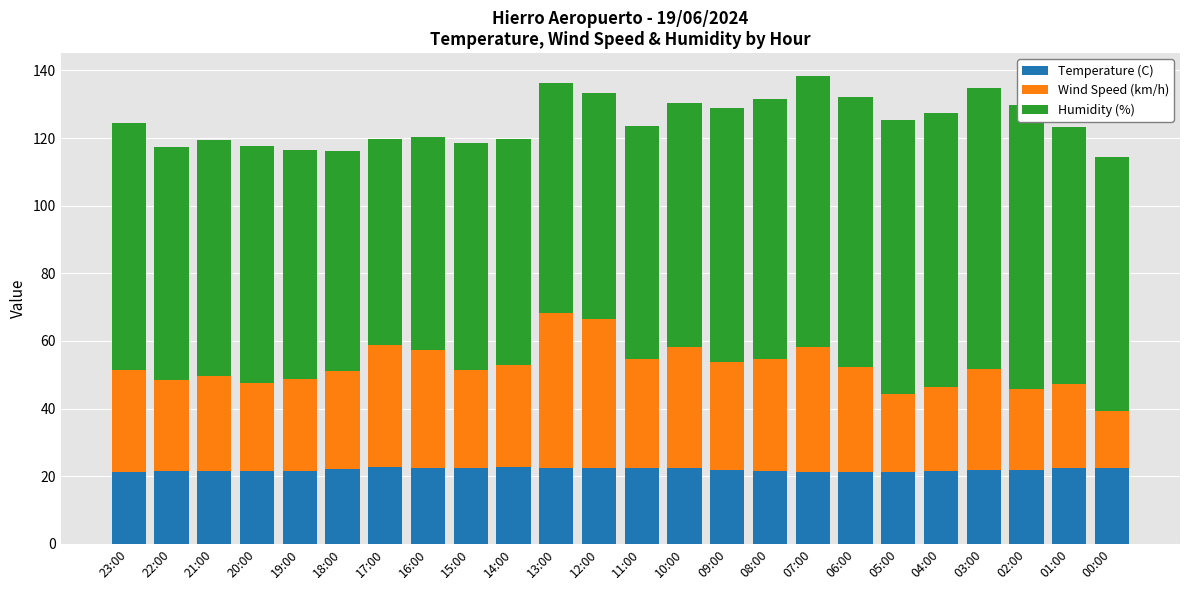

List the series in order of their overall mean, lowest first.

Temperature (C), Wind Speed (km/h), Humidity (%)